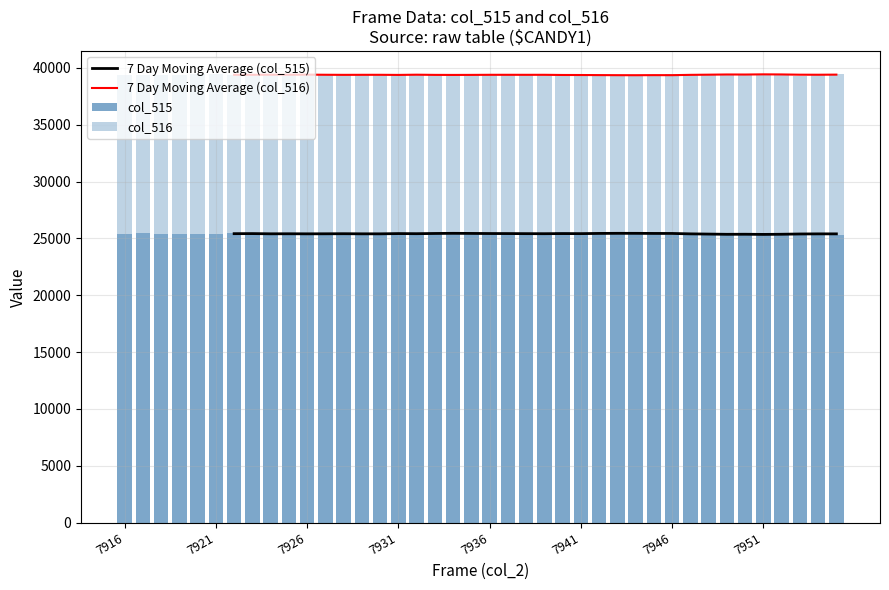

How many values in the col_515 series are below 25423?

20